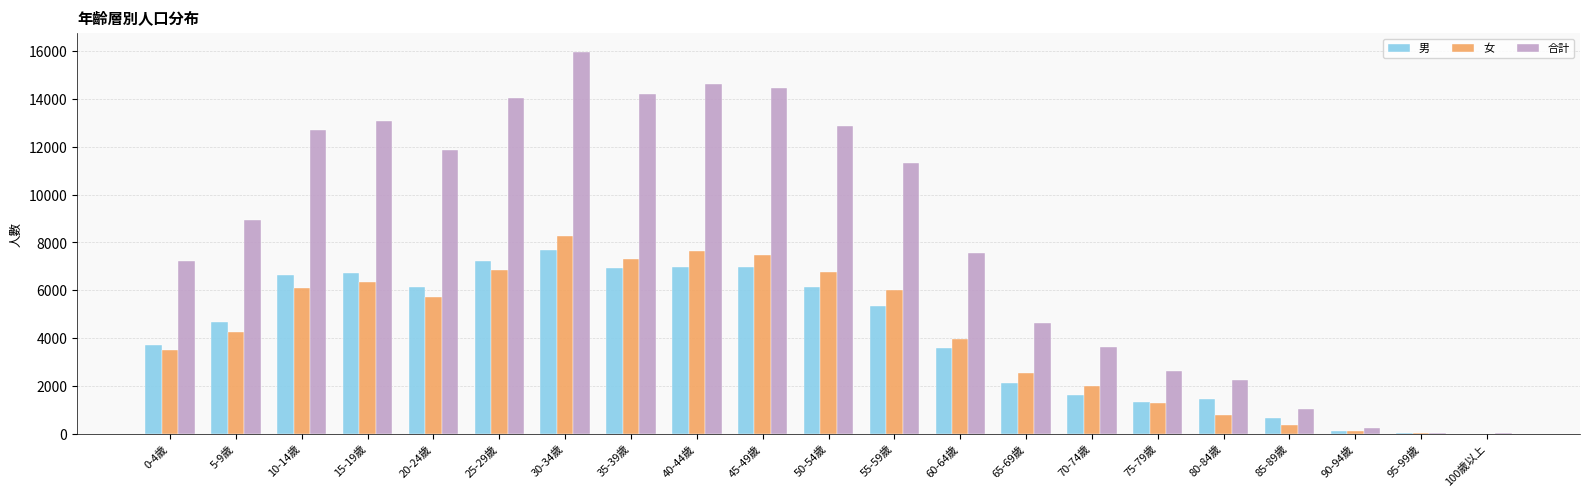

Is it true that 女 equals 1281 at 75-79歲?

True